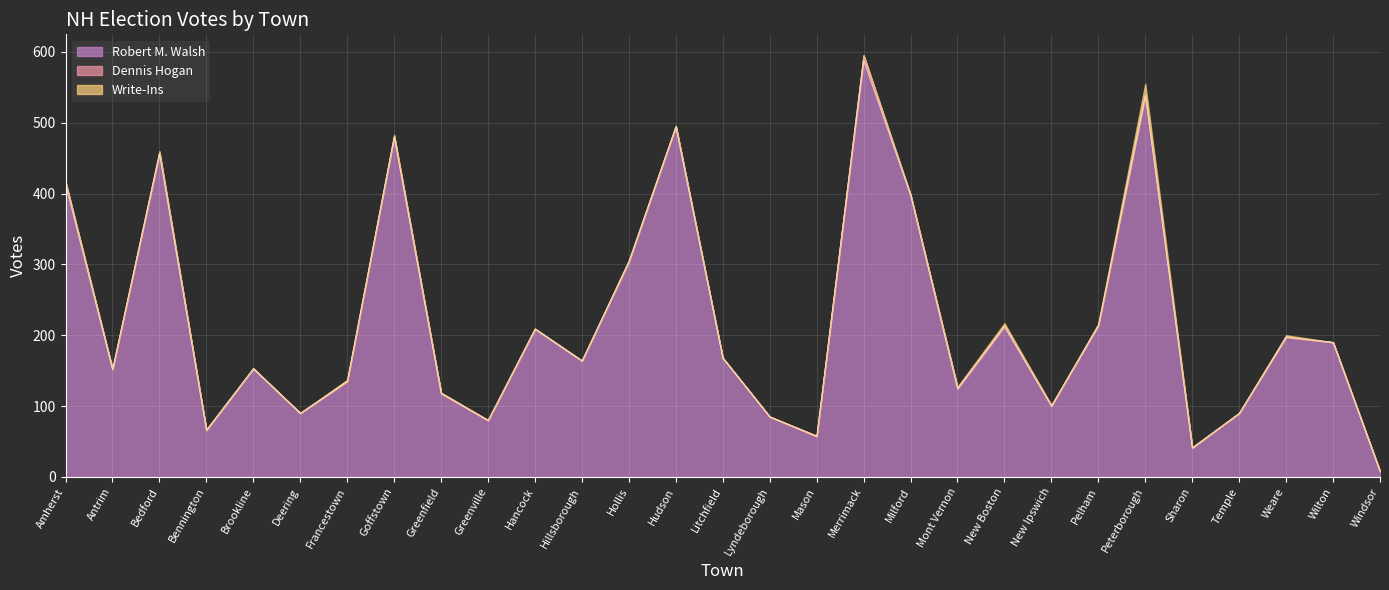

What is the spread (max minus min) of values at Hudson?

493